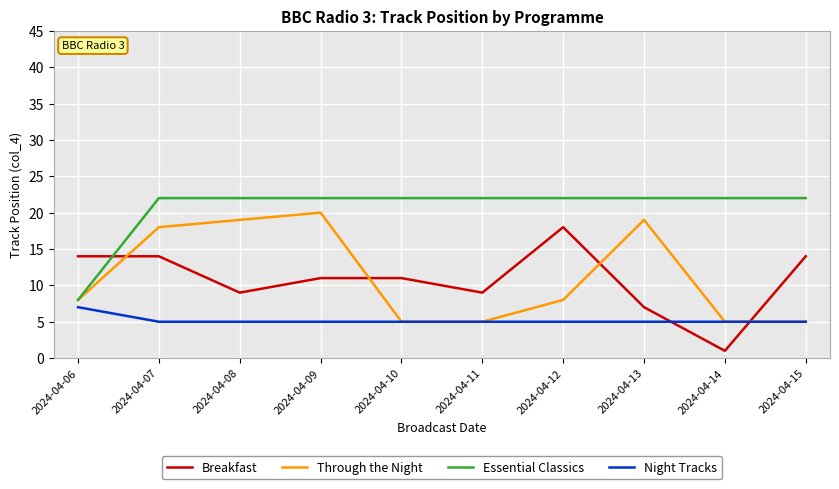

Is the value of Through the Night at 2024-04-11 greater than the value of Essential Classics at 2024-04-10?

No